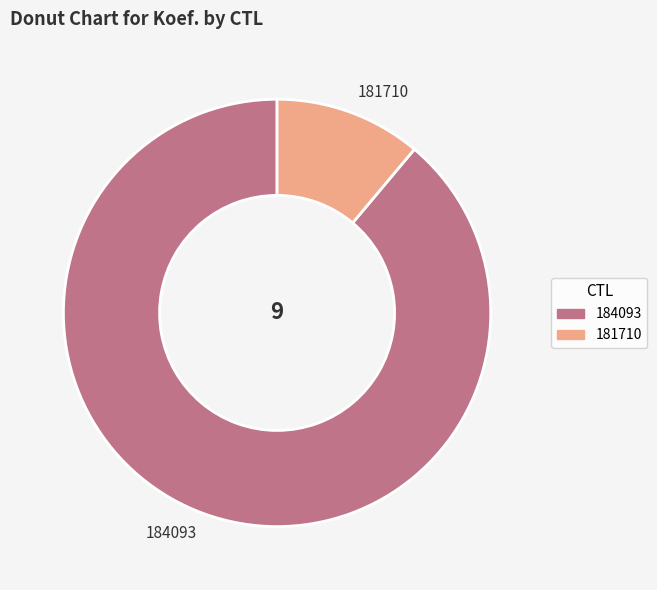

Between 184093 and 181710, which is larger?

184093